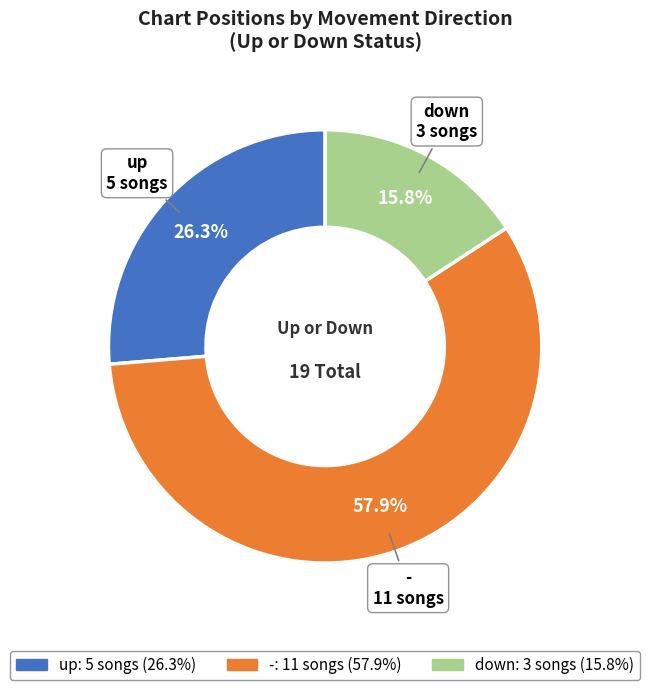

To the nearest percent, what percentage of the pie is up?

26%